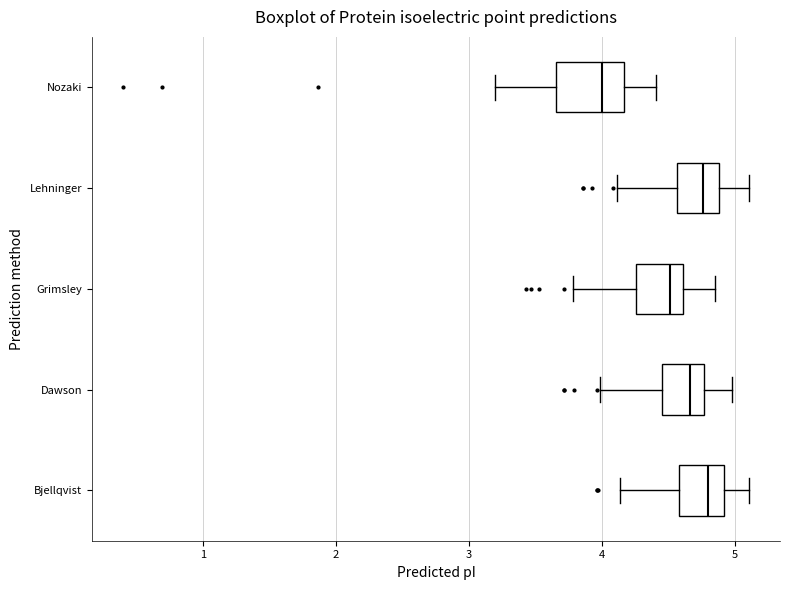

Which box's median line is the furthest to the left?

Nozaki